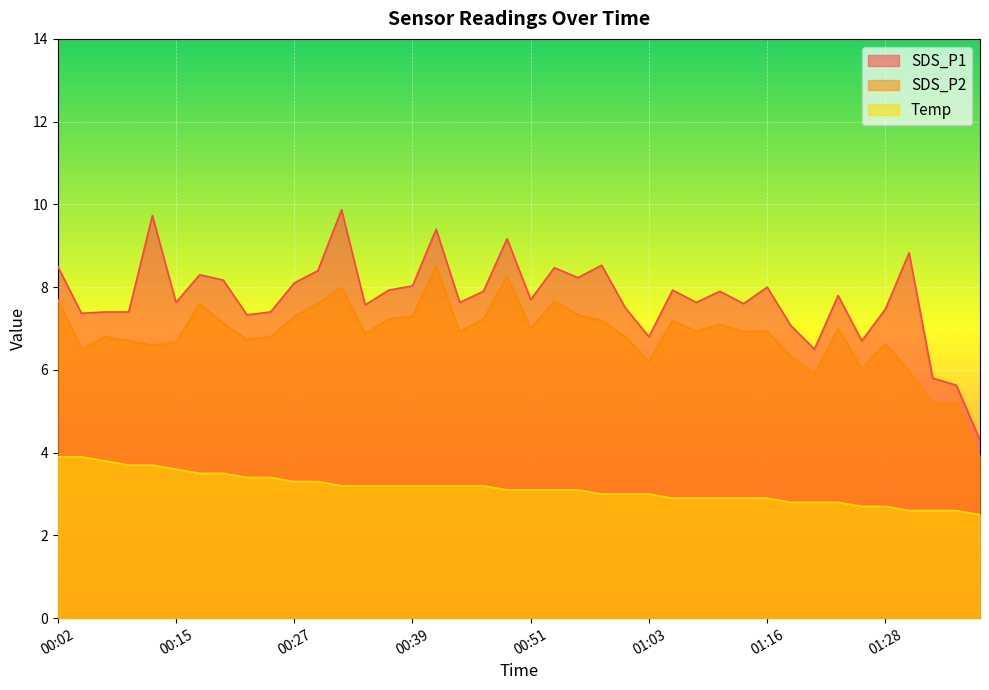

What value does the SDS_P1 series have at 01:33?

5.8